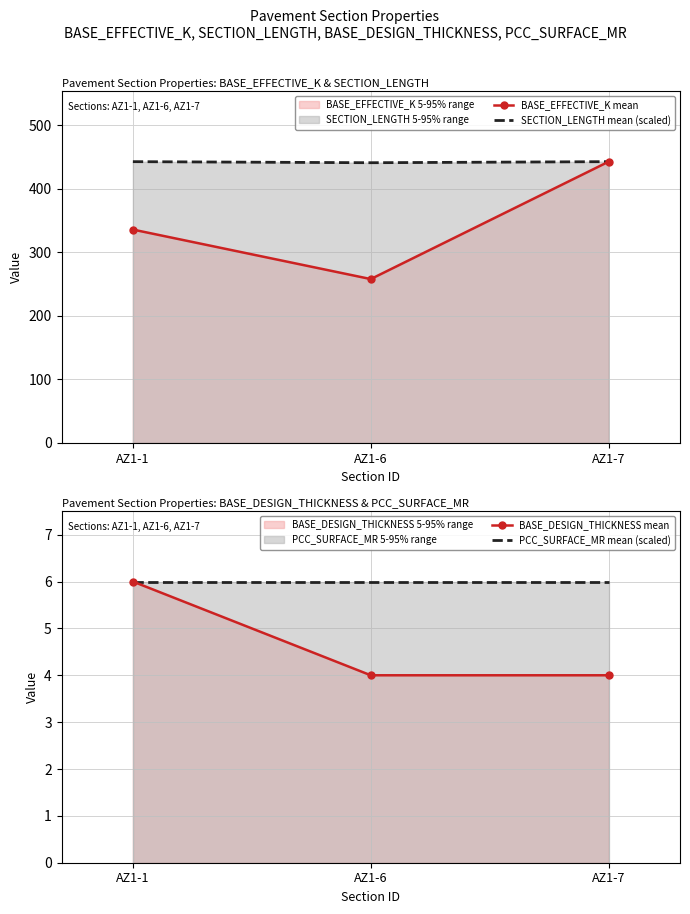

What is the maximum value for PCC_SURFACE_MR mean (scaled)?

6.0